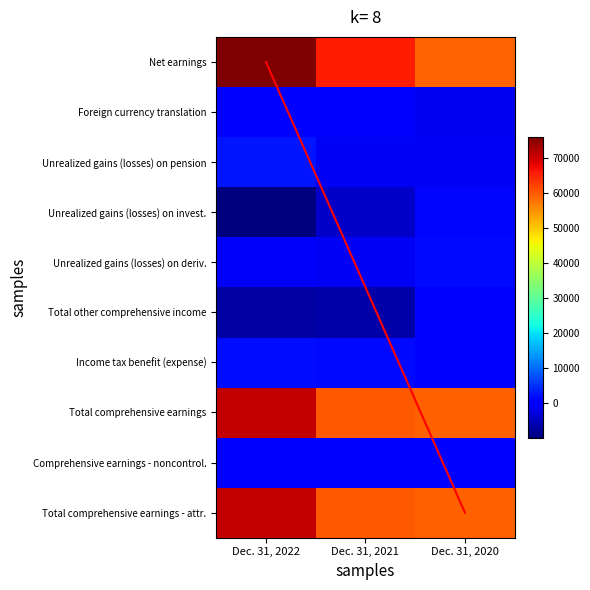

What is the maximum value shown in the chart?

75892